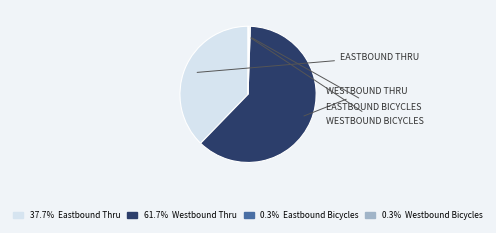

Is there any slice that represents more than half of the pie?

Yes